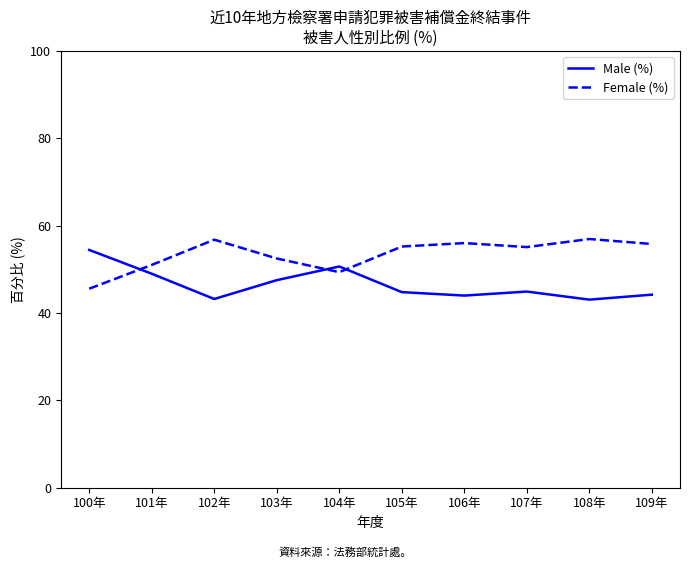

What is the difference between the highest and lowest values at 105年?

10.4